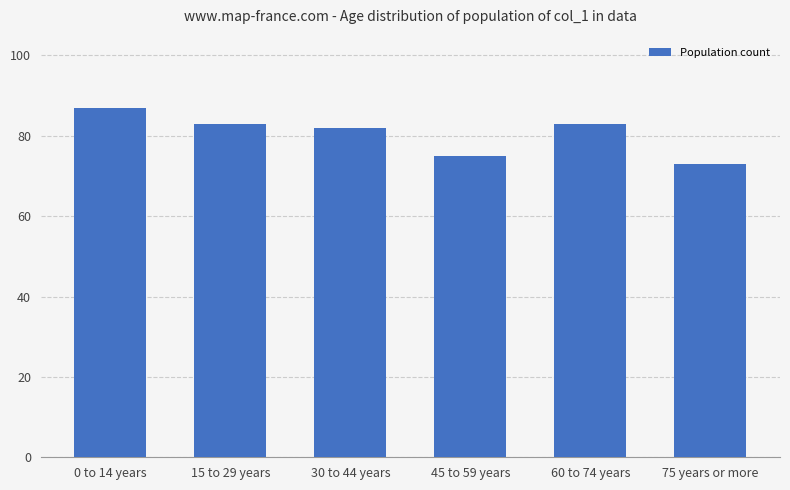

What is the value of the 6th bar from the left?

73